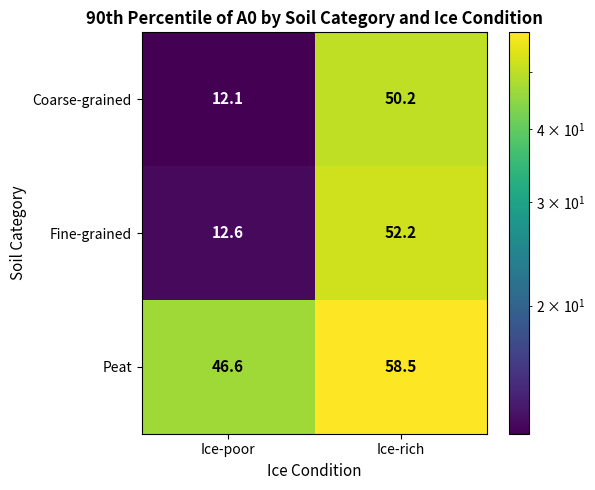

What is the sum of all Peat values?

105.1